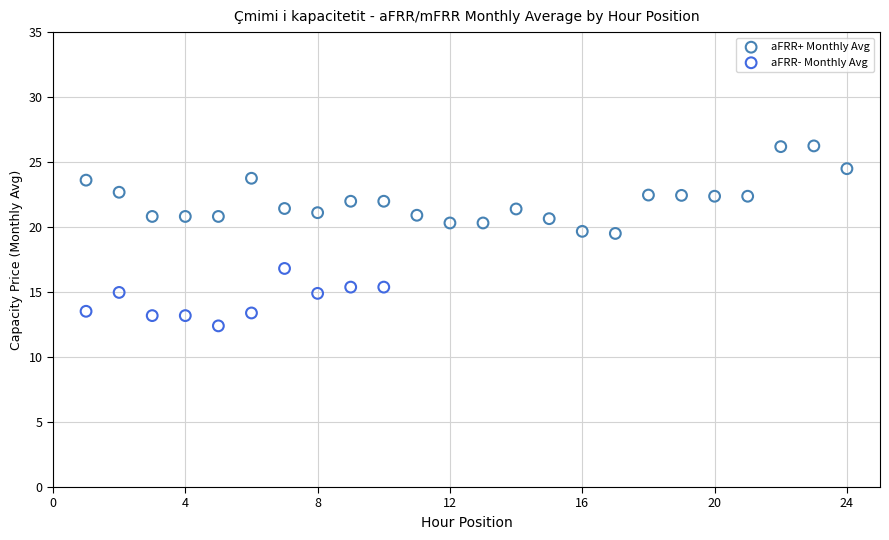

Which series reaches the maximum Y coordinate?

aFRR+ Monthly Avg